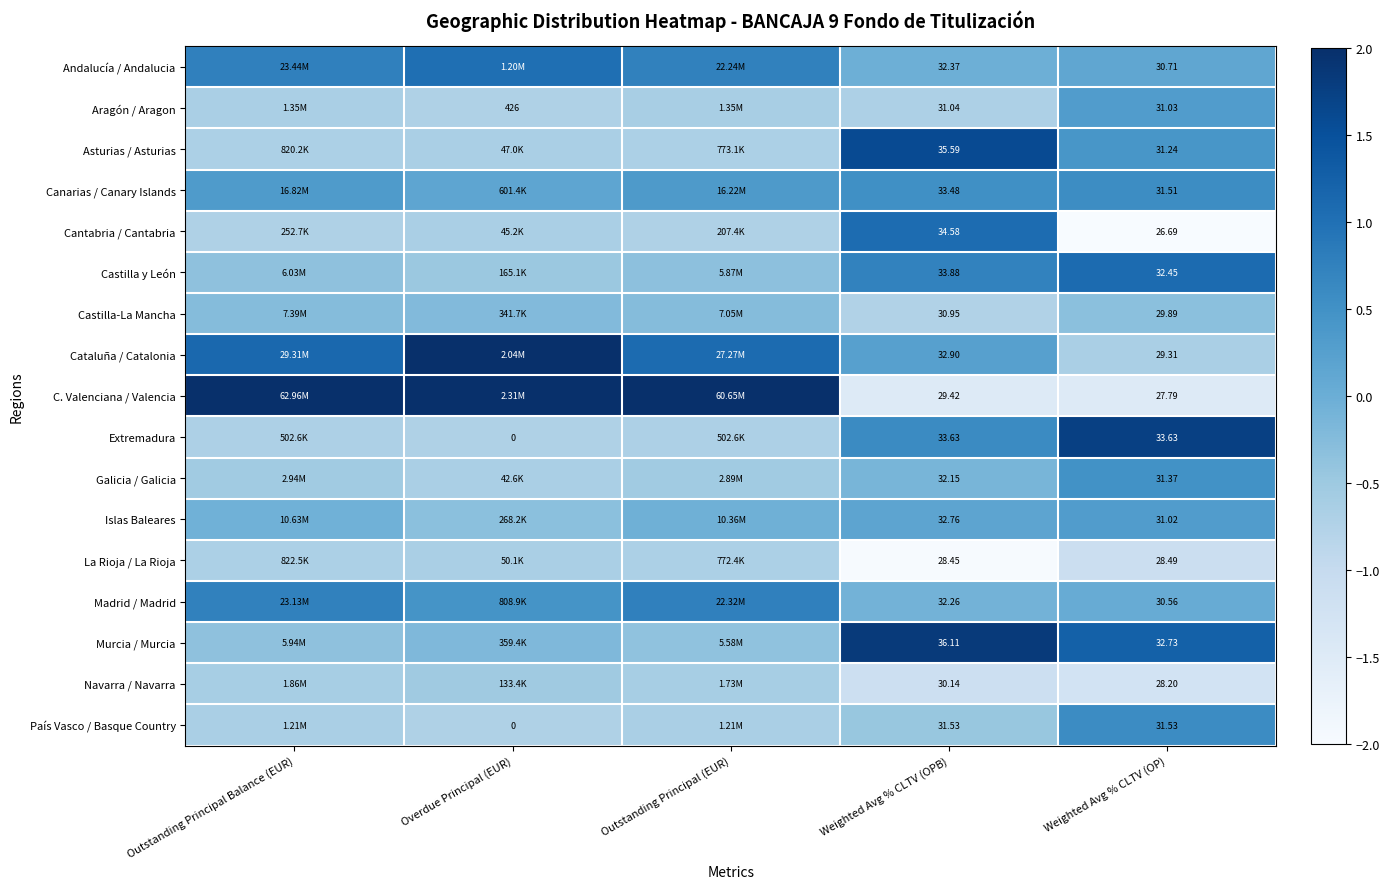

How many data points does each series have?

5